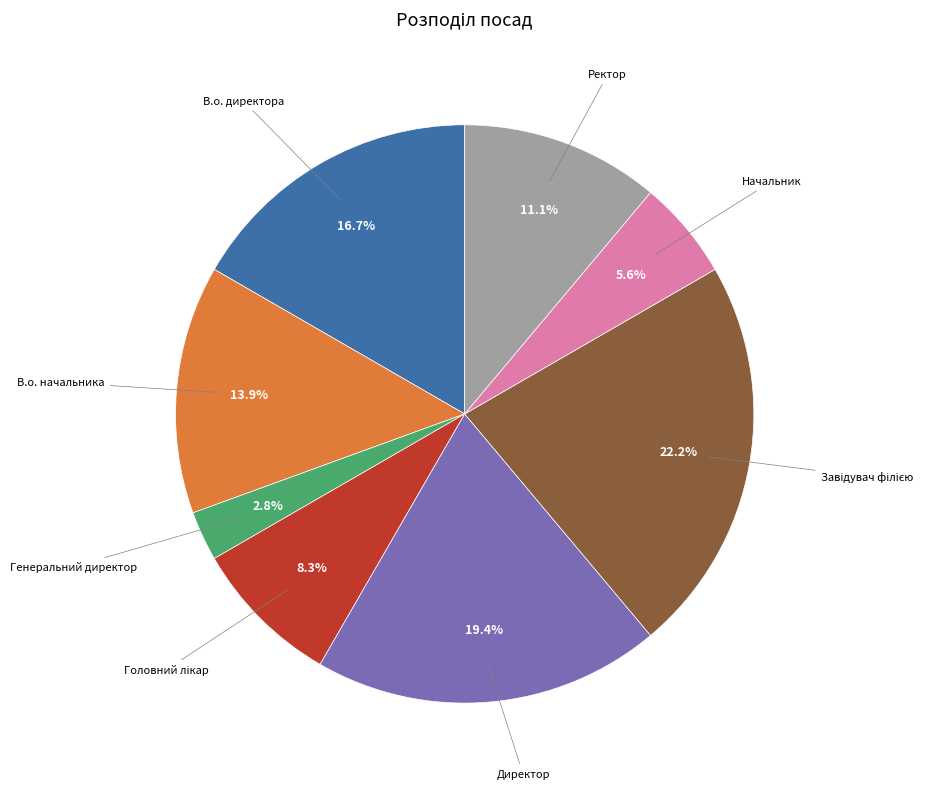

Is there any slice that represents more than half of the pie?

No